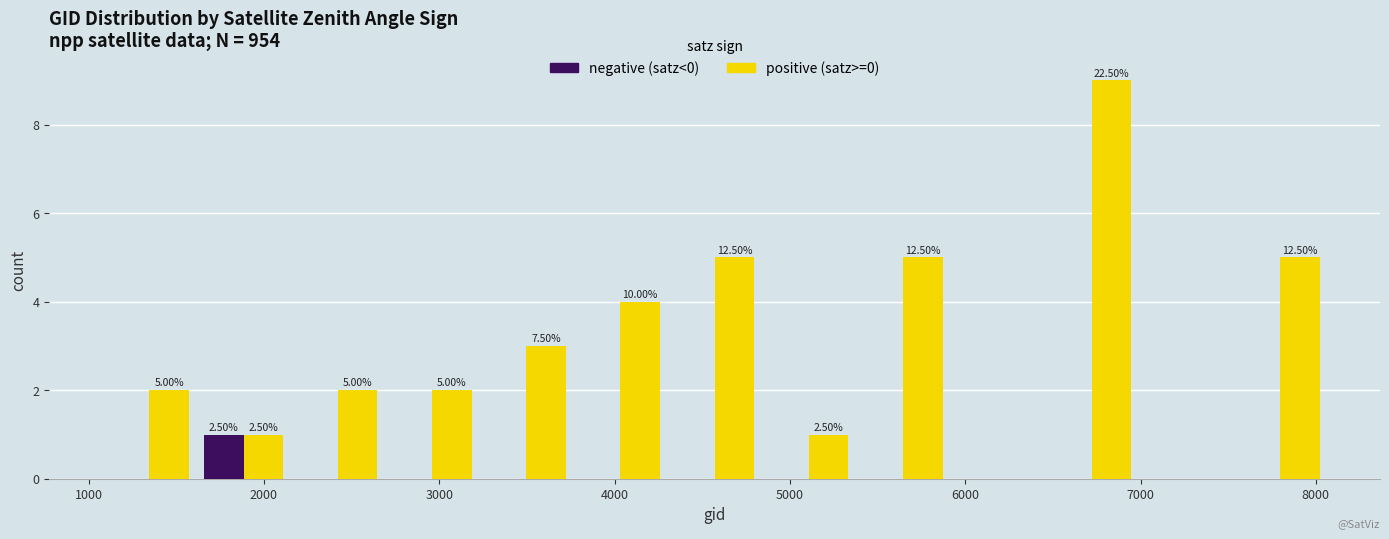

In the positive (satz>=0) series, which range on the x-axis has the tallest bar?

6500 to 7000